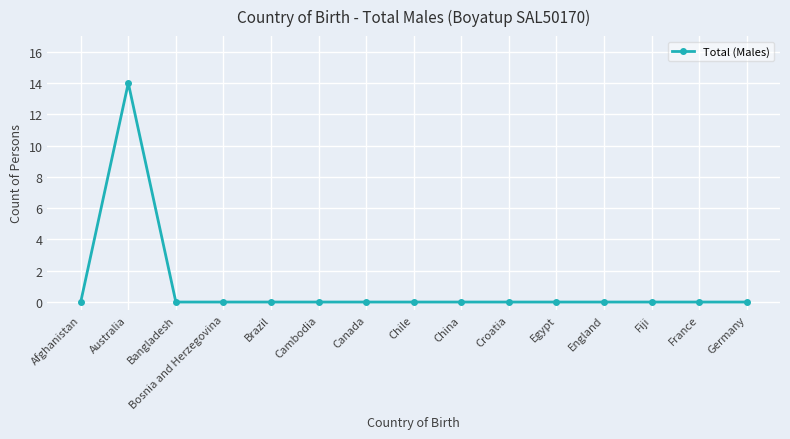

Between Germany and Australia, which is larger?

Australia